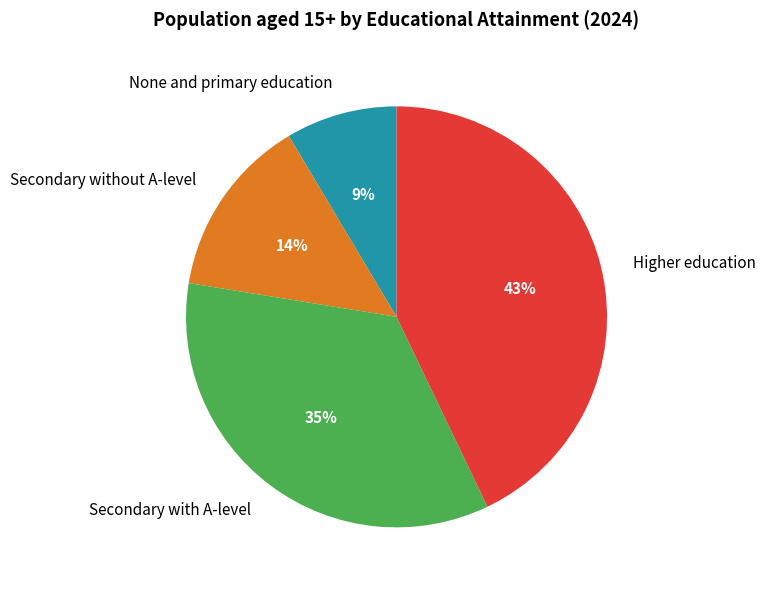

To the nearest percent, what is the average slice percentage?

25%